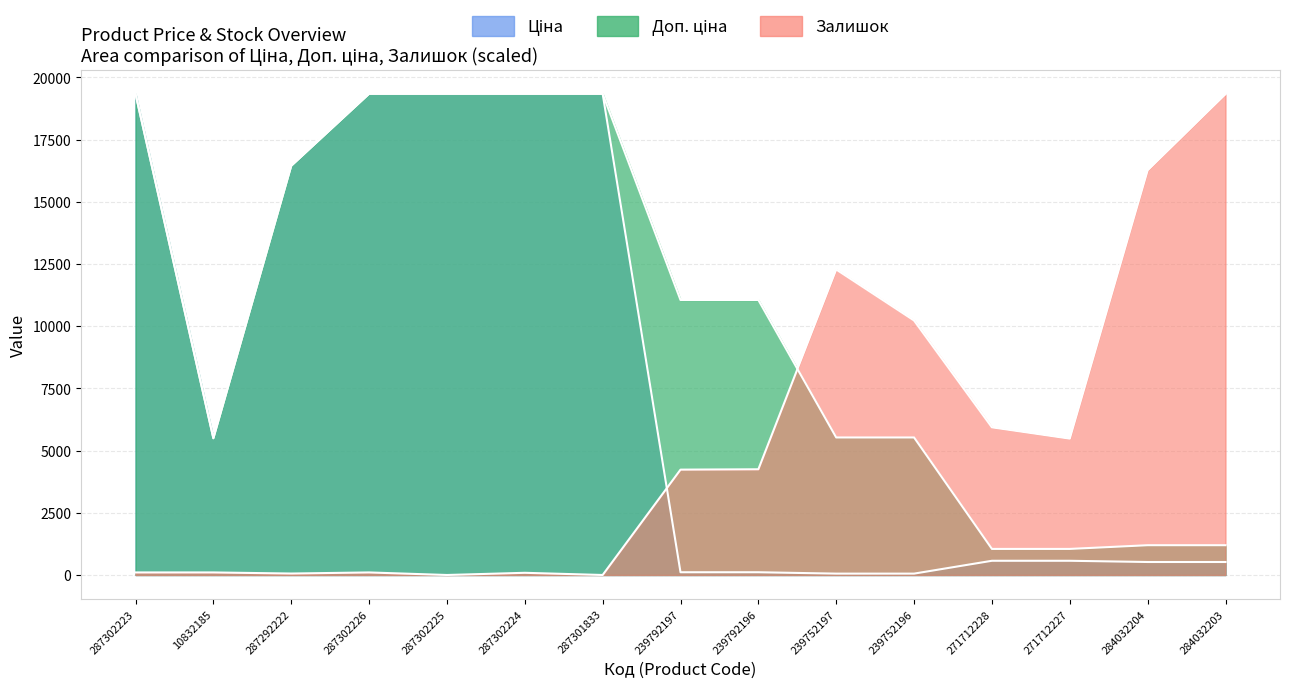

Reading left to right, list all the values displayed in this chart.

Ціна: 287302223=19343.1	10832185=5497.3	287292222=16448.2	287302226=19343.1	287302225=19343.1	287302224=19343.1	287301833=19343.1	239792197=110.5	239792196=110.5	239752197=55.3	239752196=55.3	271712228=571.6	271712227=571.6	284032204=522.2	284032203=522.2
Доп. ціна: 287302223=19343.1	10832185=5497.3	287292222=16448.2	287302226=19343.1	287302225=19343.1	287302224=19343.1	287301833=19343.1	239792197=11055.0	239792196=11055.0	239752197=5528.0	239752196=5528.0	271712228=1048.0	271712227=1048.0	284032204=1197.0	284032203=1197.0
Залишок: 287302223=102.6	10832185=102.6	287292222=58.6	287302226=102.6	287302225=0.0	287302224=87.9	287301833=0.0	239792197=4235.0	239792196=4249.6	239752197=12279.9	239752196=10228.4	271712228=5934.8	271712227=5480.5	284032204=16265.8	284032203=19328.4